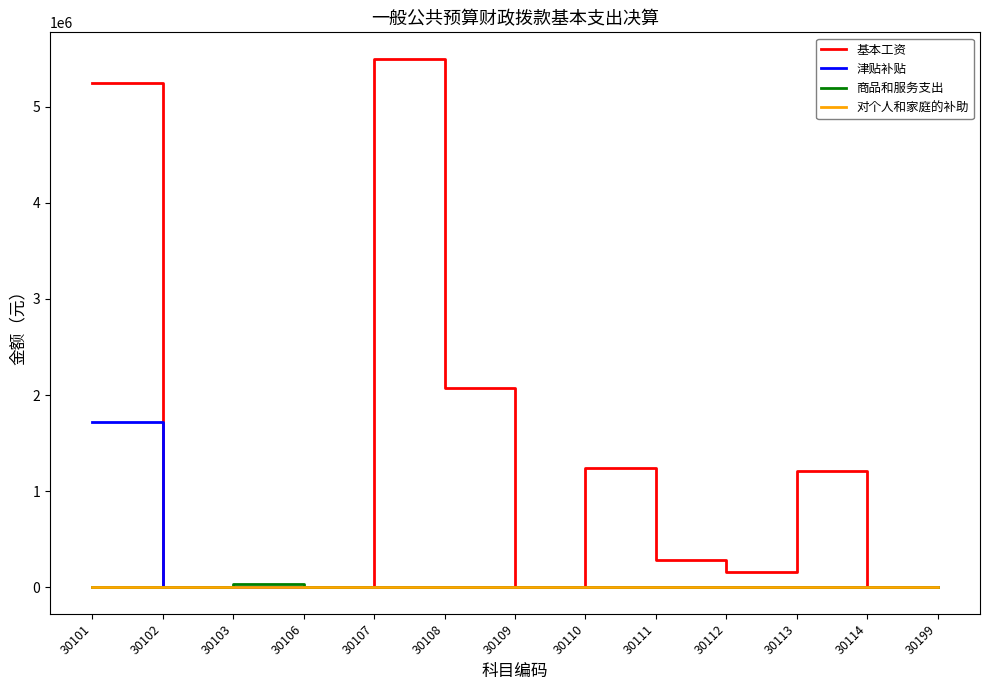

Between 30107 and 30110, which series saw the biggest shift?

基本工资